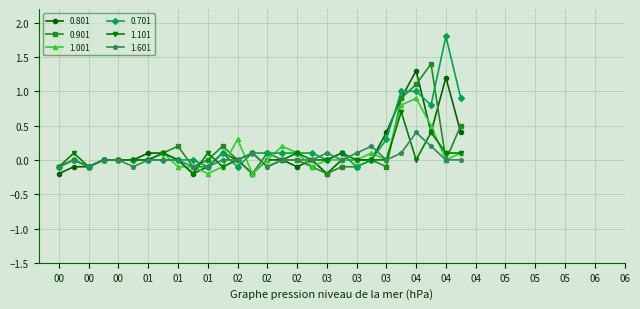

How many distinct data groups are displayed?

6